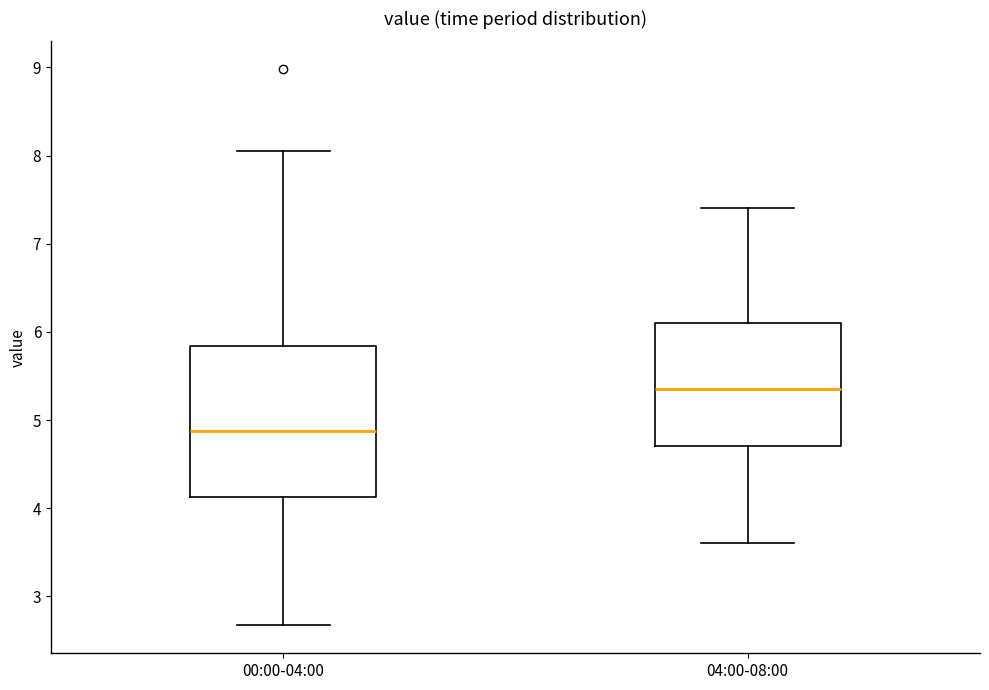

Where is the lower edge of the box for 04:00-08:00 on the y-axis? The values are not printed on the chart, so give them approximately, as read against the axis.

4.7